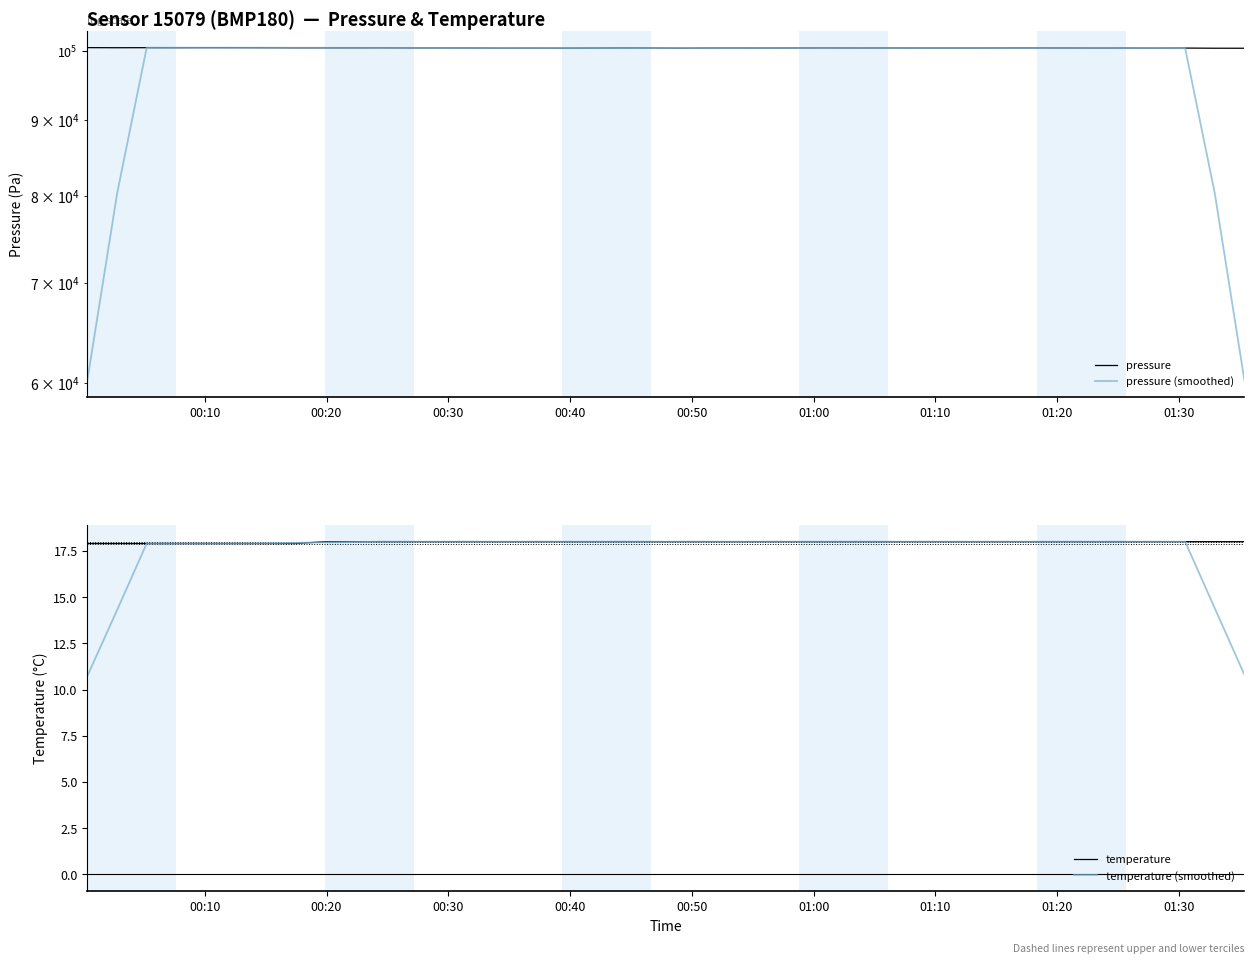

What are all the series names shown in the legend?

pressure, pressure (smoothed), temperature, temperature (smoothed)